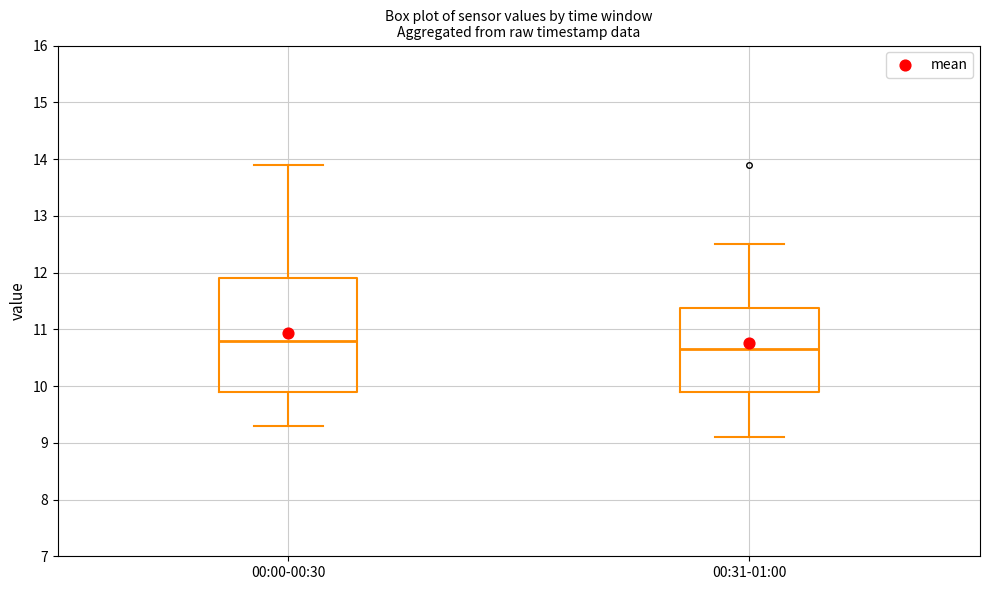

Reading left to right, transcribe this box plot: for each box, give where its median line is, the range the box spans, and where its two whiskers end, as read against the y-axis. The values are not printed on the chart, so give them approximately, as read against the axis.

00:00-00:30: median 10.8, box 9.9 to 11.9, whiskers 9.3 to 13.9
00:31-01:00: median 10.7, box 9.9 to 11.4, whiskers 9.1 to 12.5